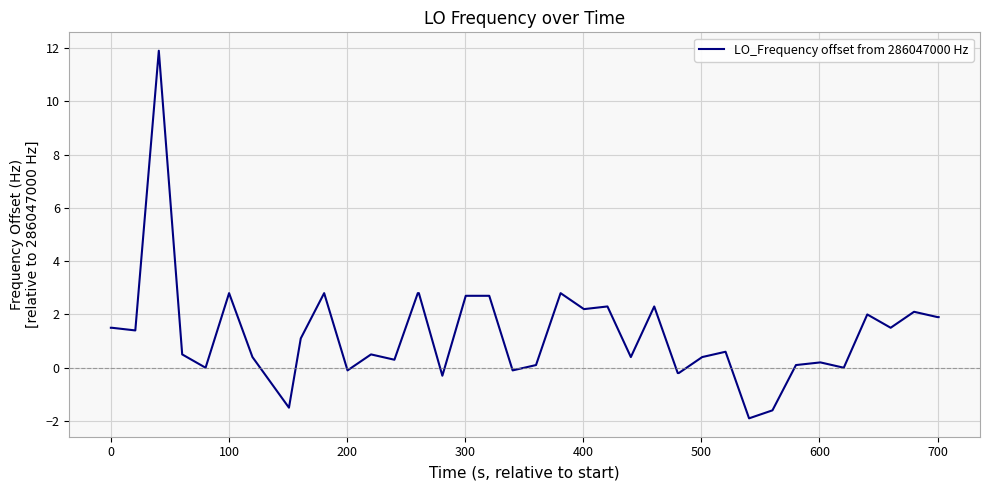

Does the chart display data point markers on the line(s)?

No